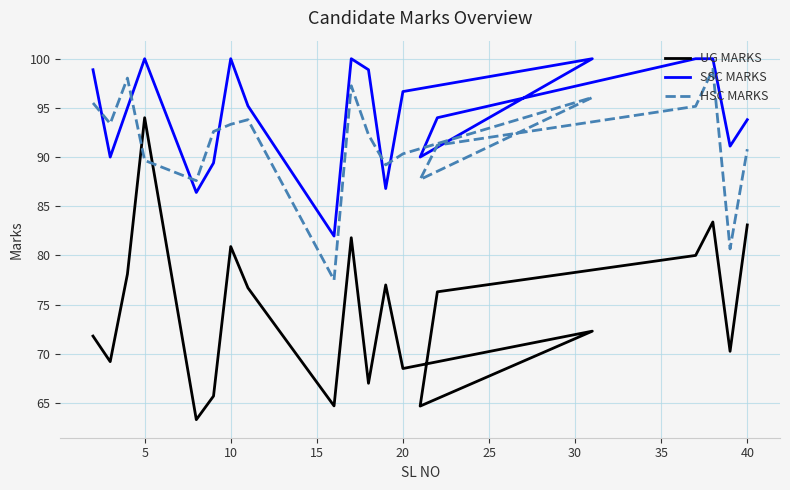

What is the highest value of the UG MARKS series?

94.0